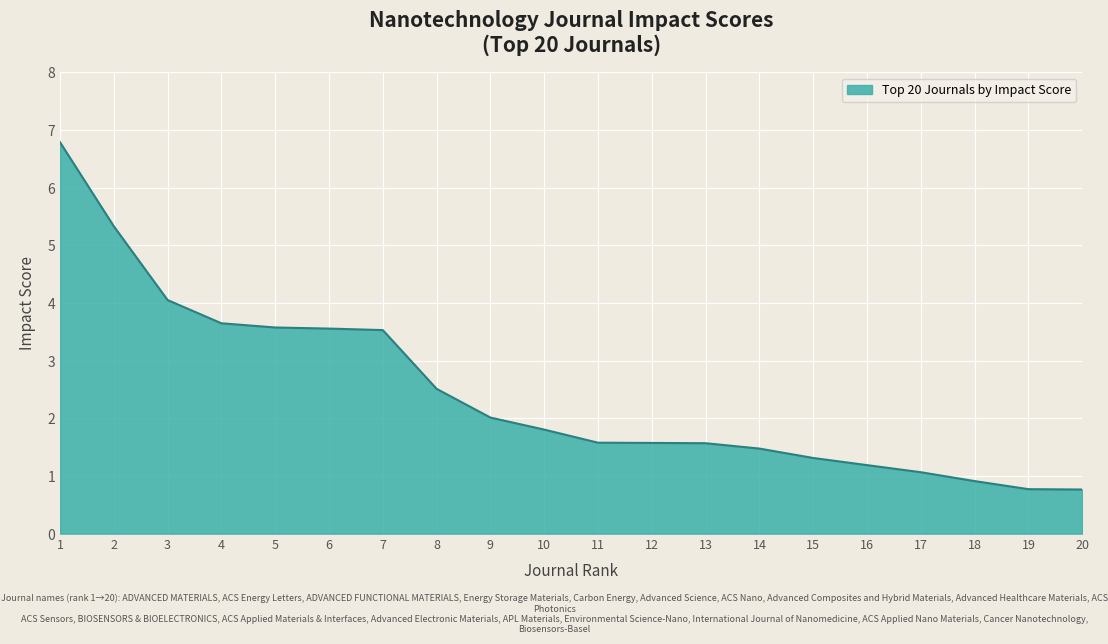

What is the change in value from 8 to 16?

-1.3